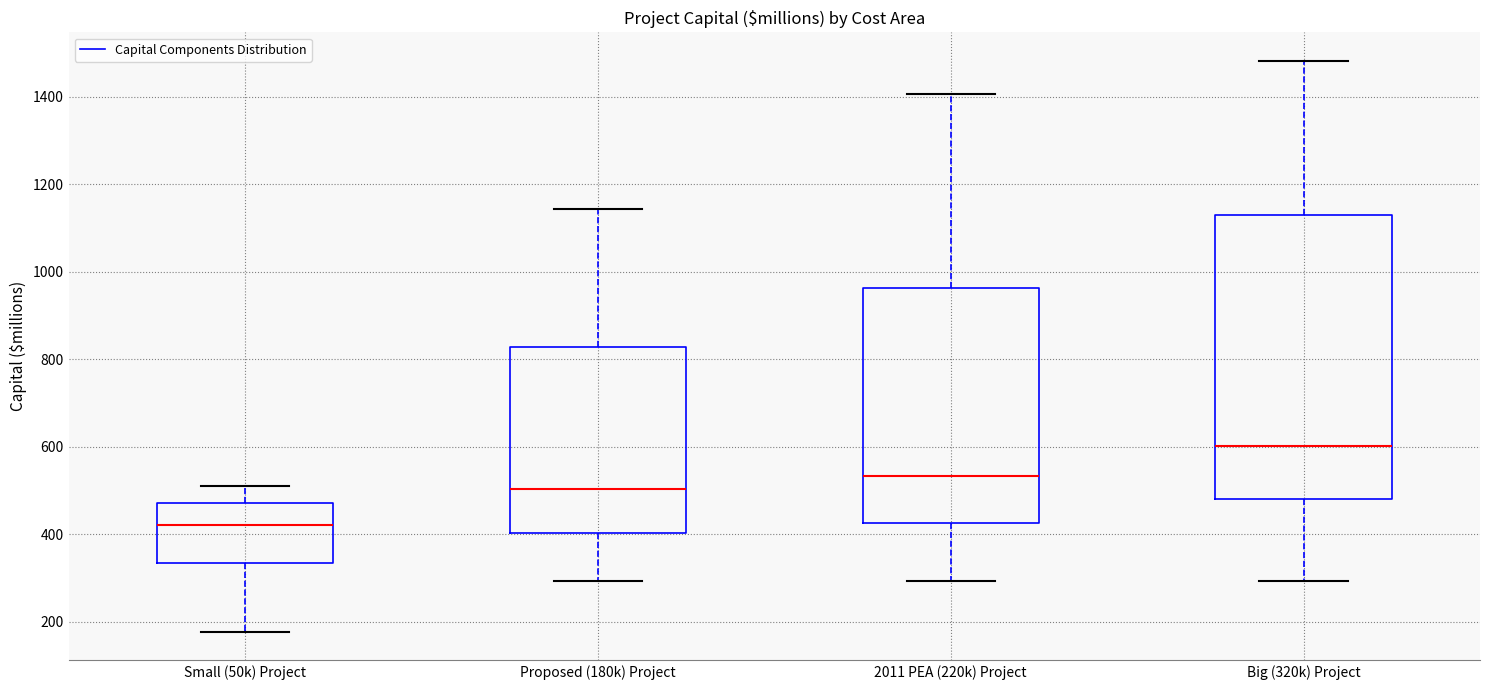

Which box is the tallest, from its lower edge to its upper edge?

Big (320k) Project